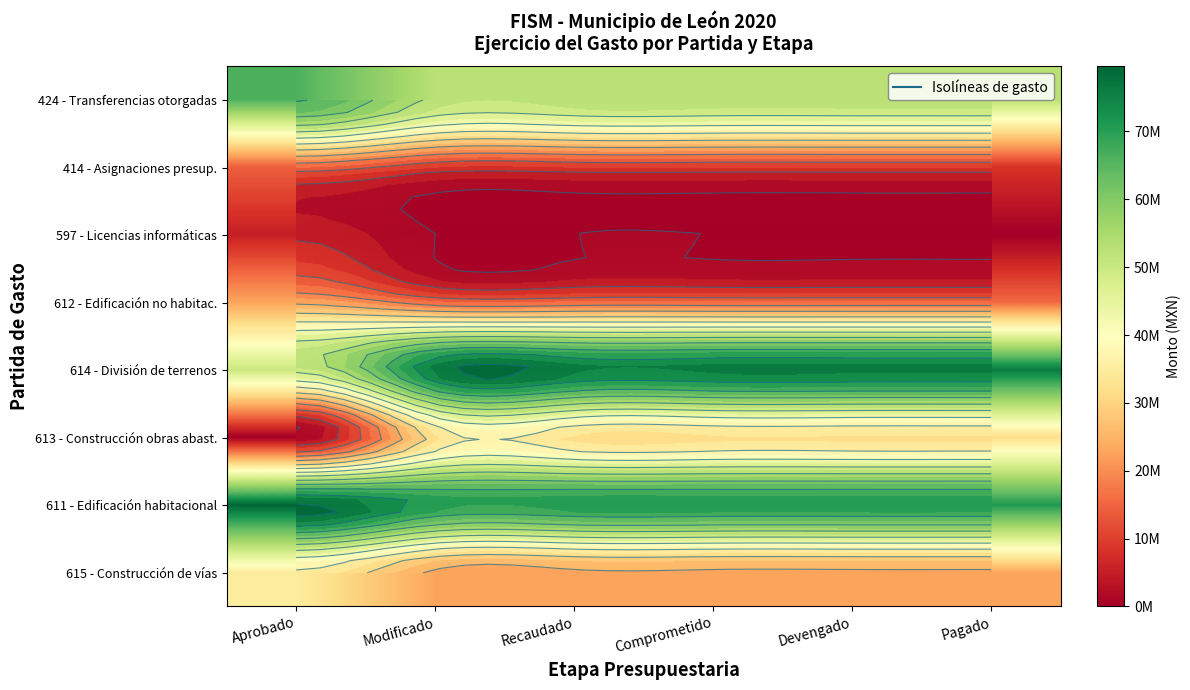

The 613 - Construcción obras abast. series shows 9906616.2 at Modificado. True or false?

False